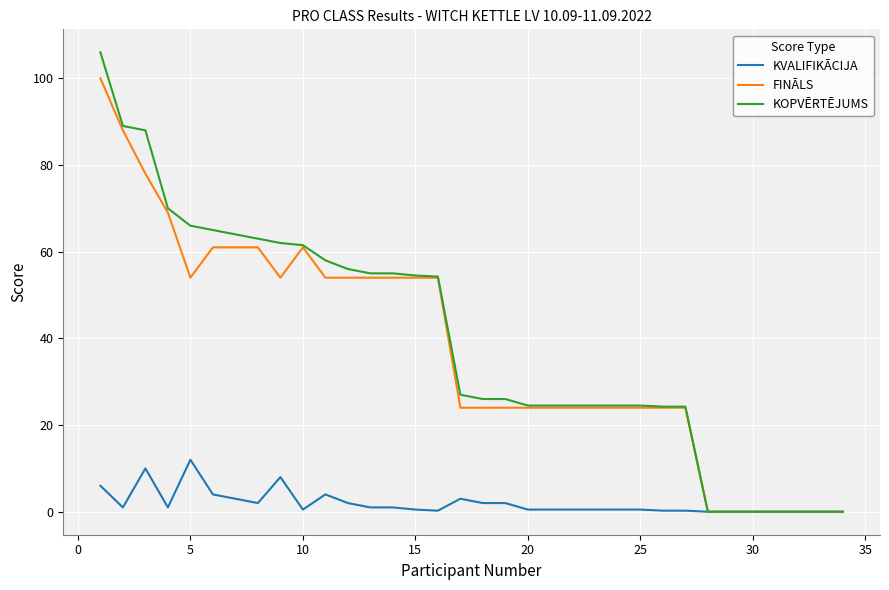

Which series has the largest range (max minus min)?

KOPVĒRTĒJUMS